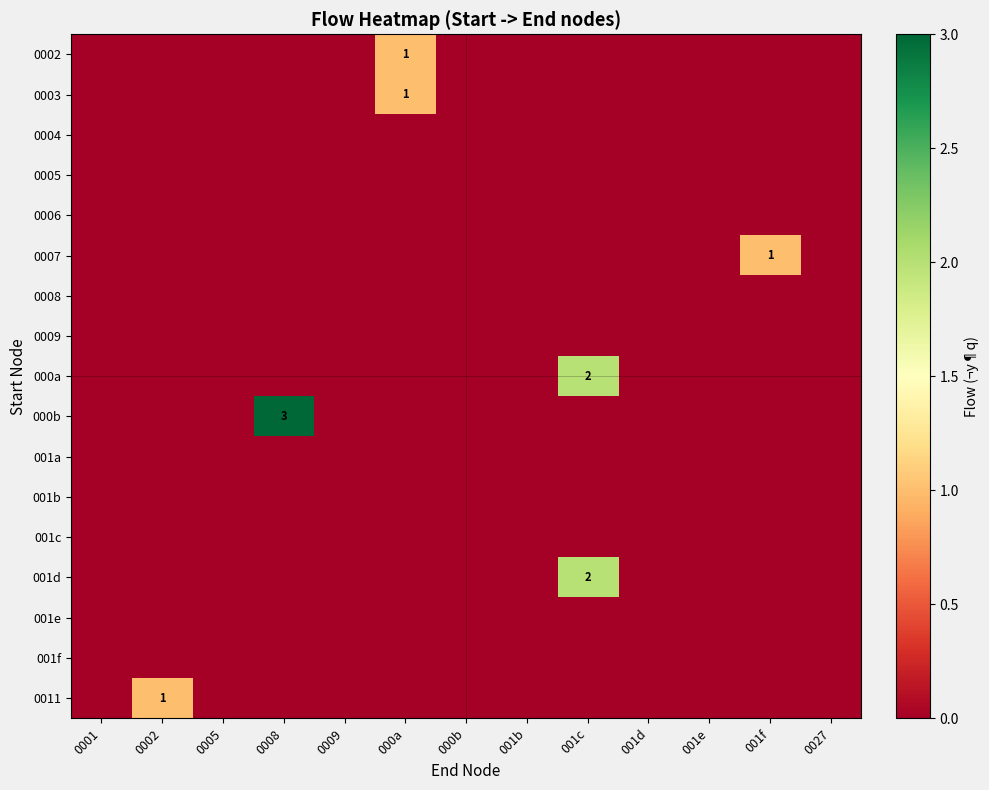

At which label is 0007 closest to 0?

0001